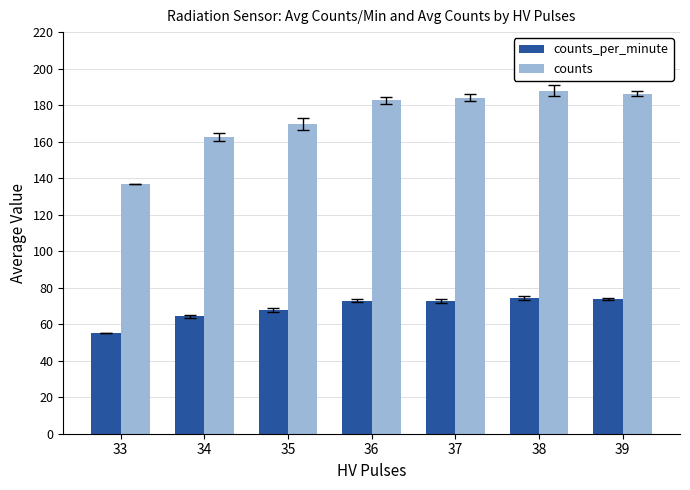

At which category does the chart reach its minimum across all series?

33